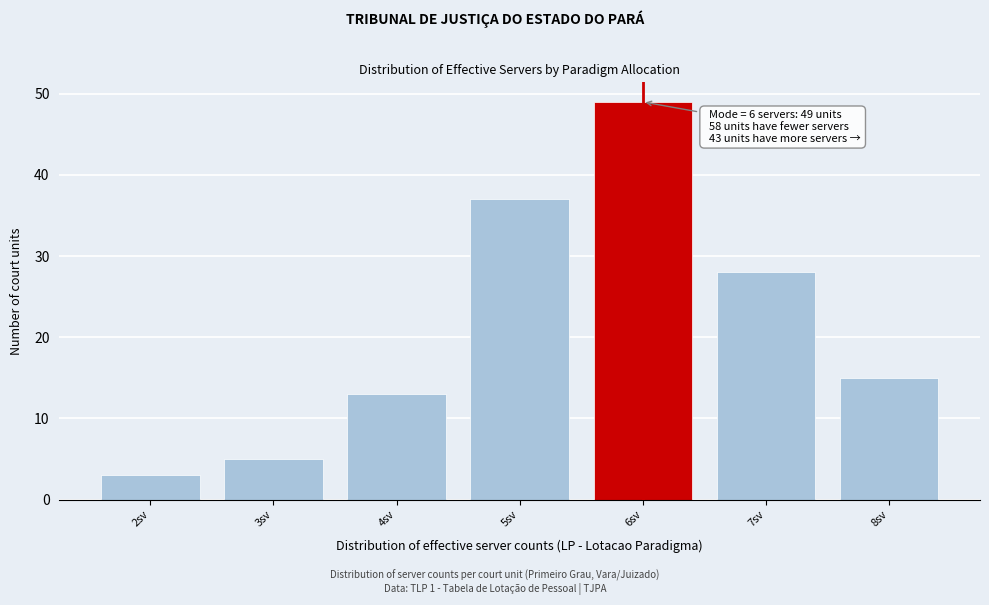

Reading left to right, what are all the values shown in this chart?

2sv=3	3sv=5	4sv=13	5sv=37	6sv=49	7sv=28	8sv=15